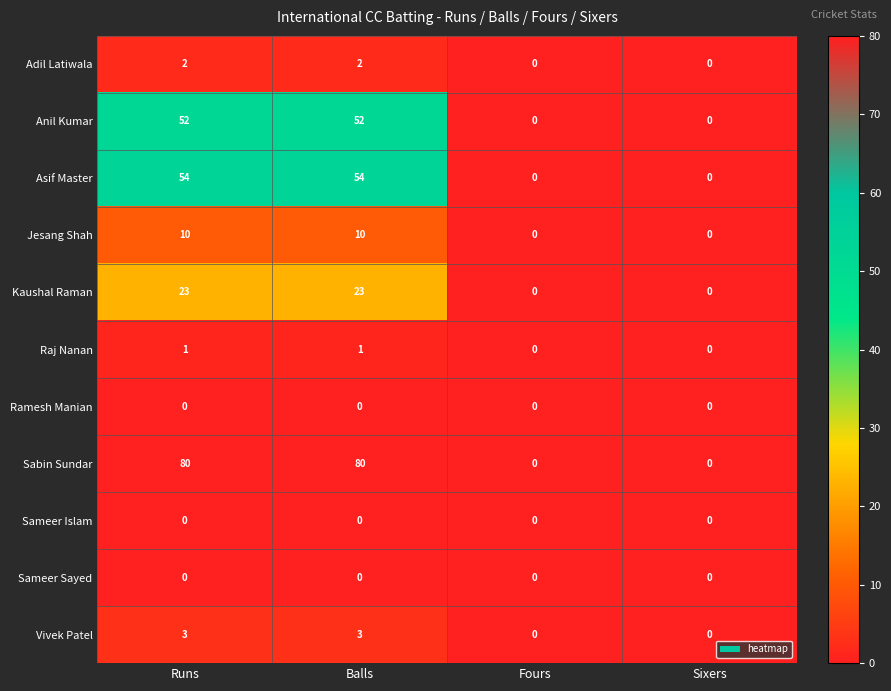

True or false: Adil Latiwala has a value of -1 at Sixers.

False